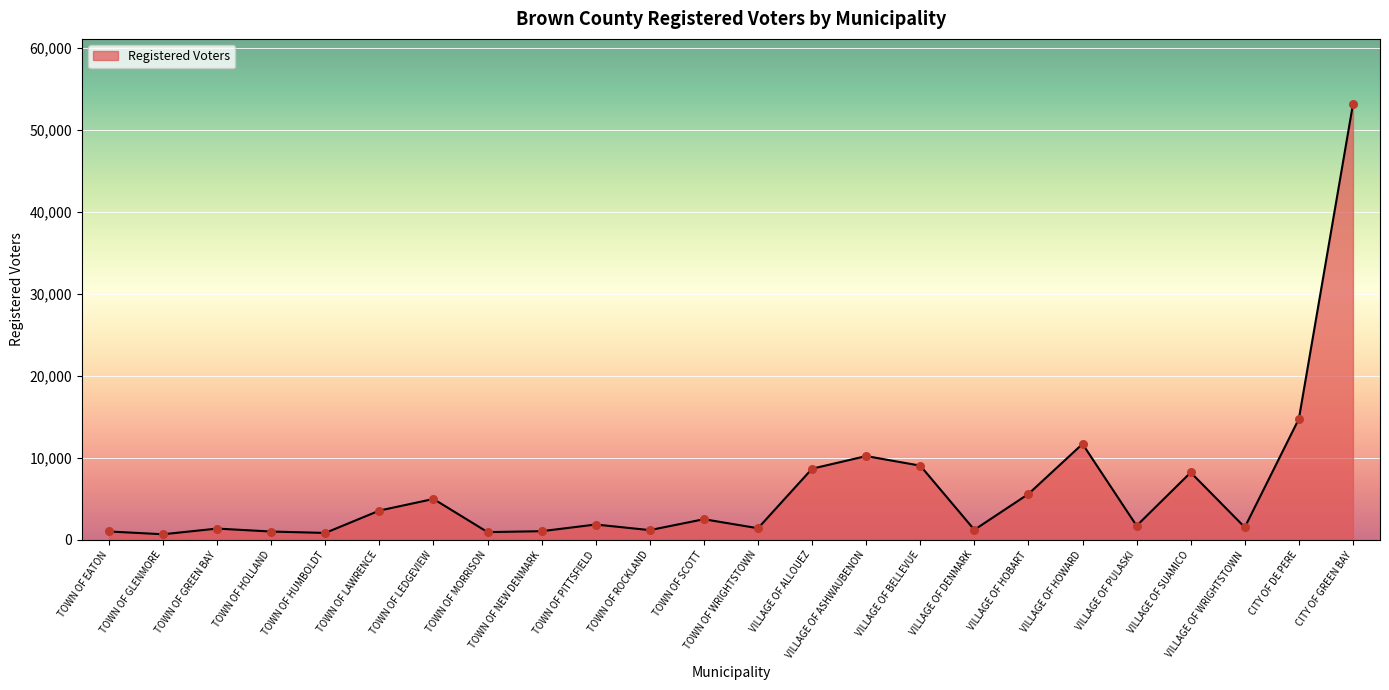

Which has a higher value, CITY OF GREEN BAY or VILLAGE OF ALLOUEZ?

CITY OF GREEN BAY